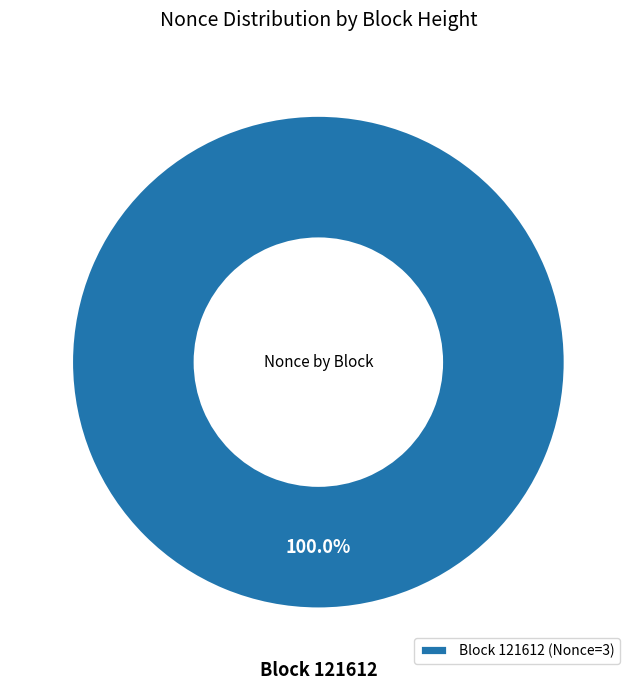

Is there any slice that represents more than half of the pie?

Yes